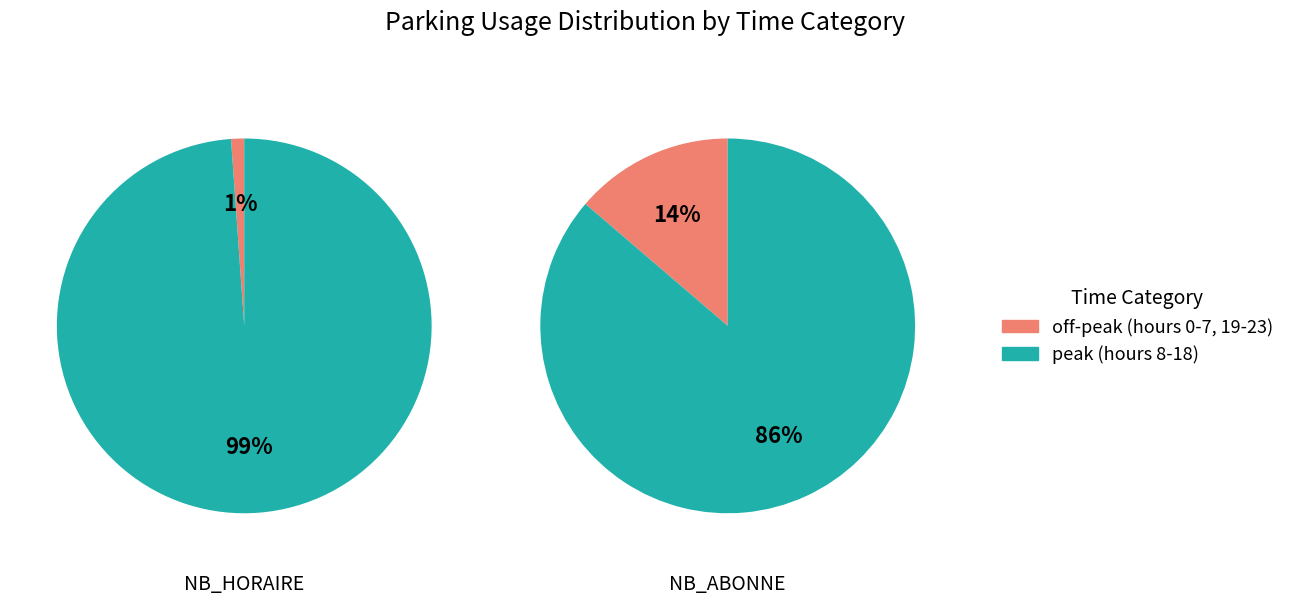

At 17, list the series in order from smallest to largest.

NB_HORAIRE, NB_ABONNE